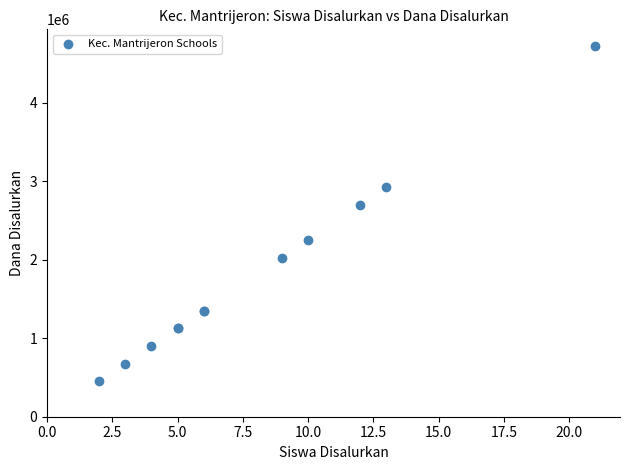

What Y value in the scatter plot is closest to 2587500?

2700000